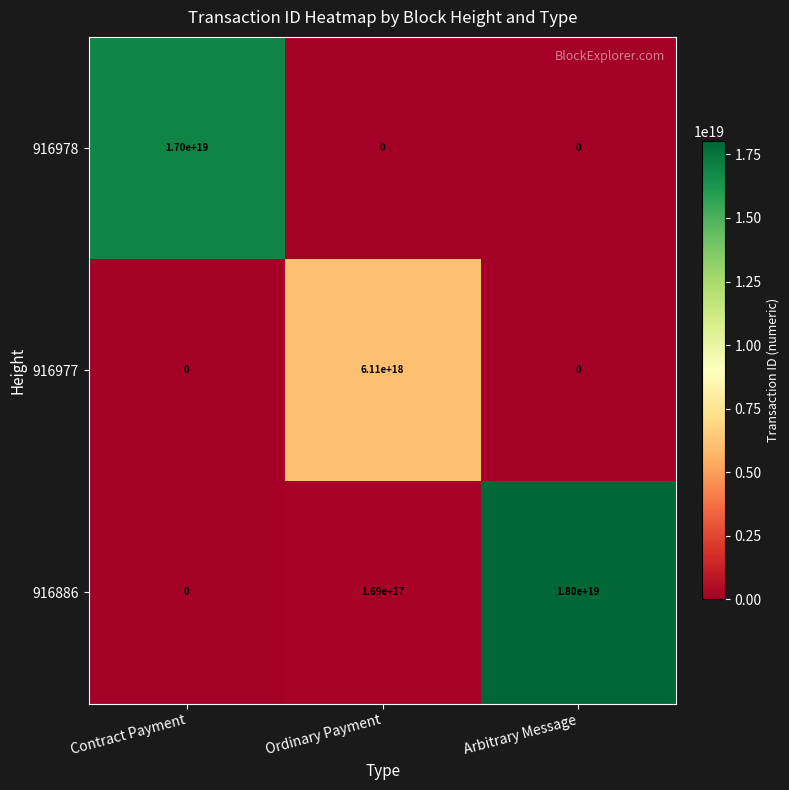

True or false: 916886 has a value of 10024917992551229440 at Arbitrary Message.

False